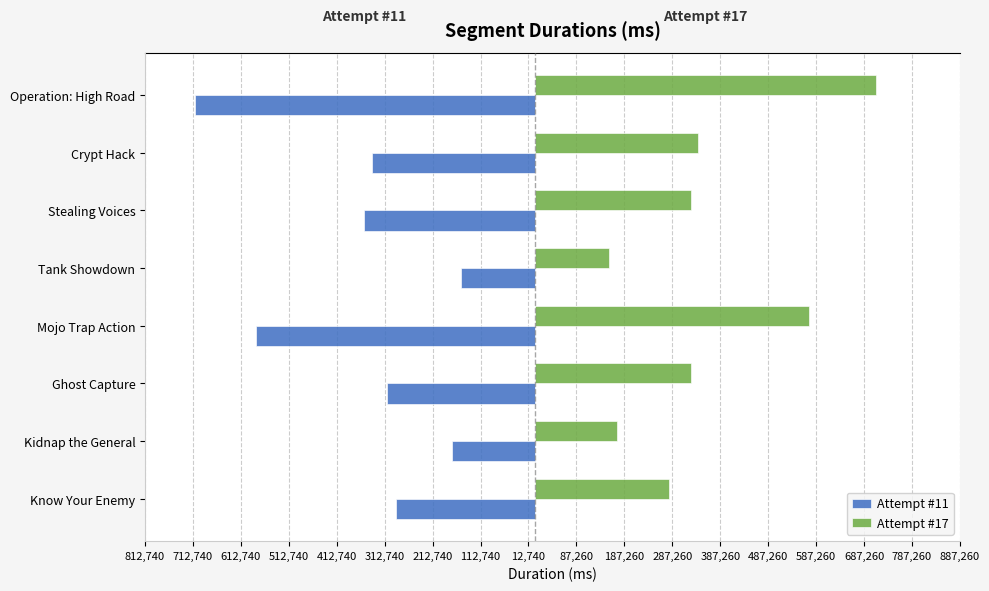

Reading left to right, extract all data points from this chart.

Attempt #11: -288933	-172370	-307192	-580556	-152561	-355748	-338634	-709051
Attempt #17: 279794	172243	326484	572743	155466	325582	341498	712740